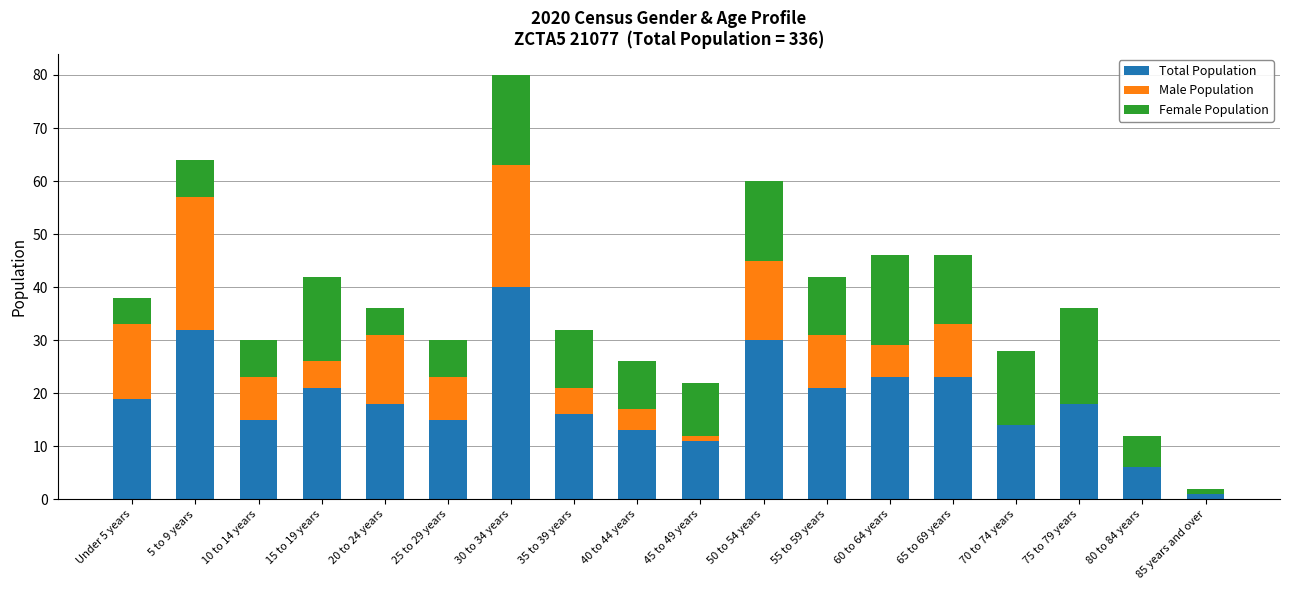

At which category is the sum across all series the highest?

30 to 34 years